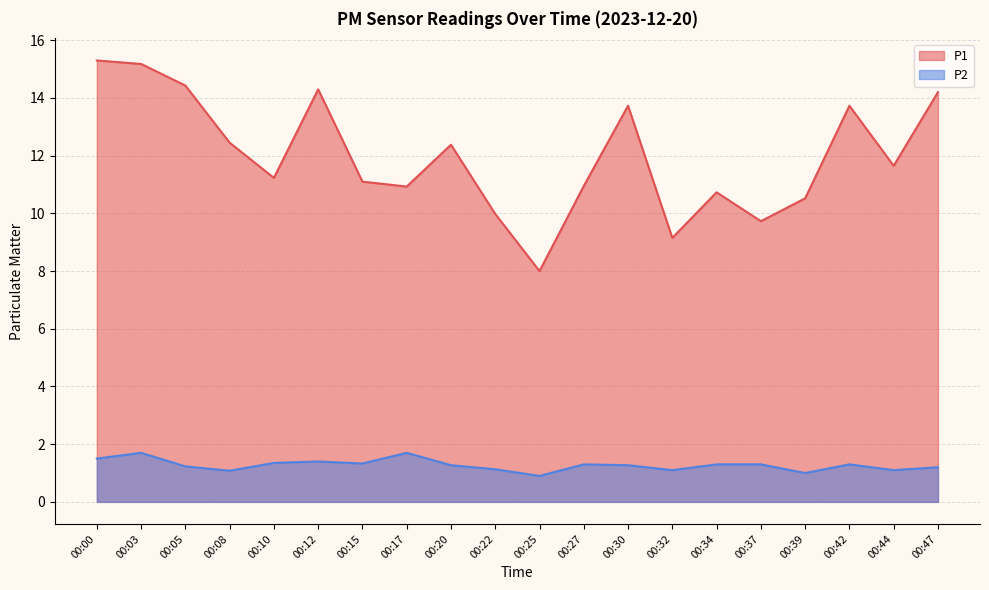

Reading left to right, extract all data points from this chart.

P1: 00:00=15.3	00:03=15.2	00:05=14.4	00:08=12.4	00:10=11.2	00:12=14.3	00:15=11.1	00:17=10.9	00:20=12.4	00:22=10.0	00:25=8.0	00:27=10.9	00:30=13.7	00:32=9.2	00:34=10.7	00:37=9.7	00:39=10.5	00:42=13.7	00:44=11.7	00:47=14.2
P2: 00:00=1.5	00:03=1.7	00:05=1.2	00:08=1.1	00:10=1.4	00:12=1.4	00:15=1.3	00:17=1.7	00:20=1.3	00:22=1.1	00:25=0.9	00:27=1.3	00:30=1.3	00:32=1.1	00:34=1.3	00:37=1.3	00:39=1.0	00:42=1.3	00:44=1.1	00:47=1.2